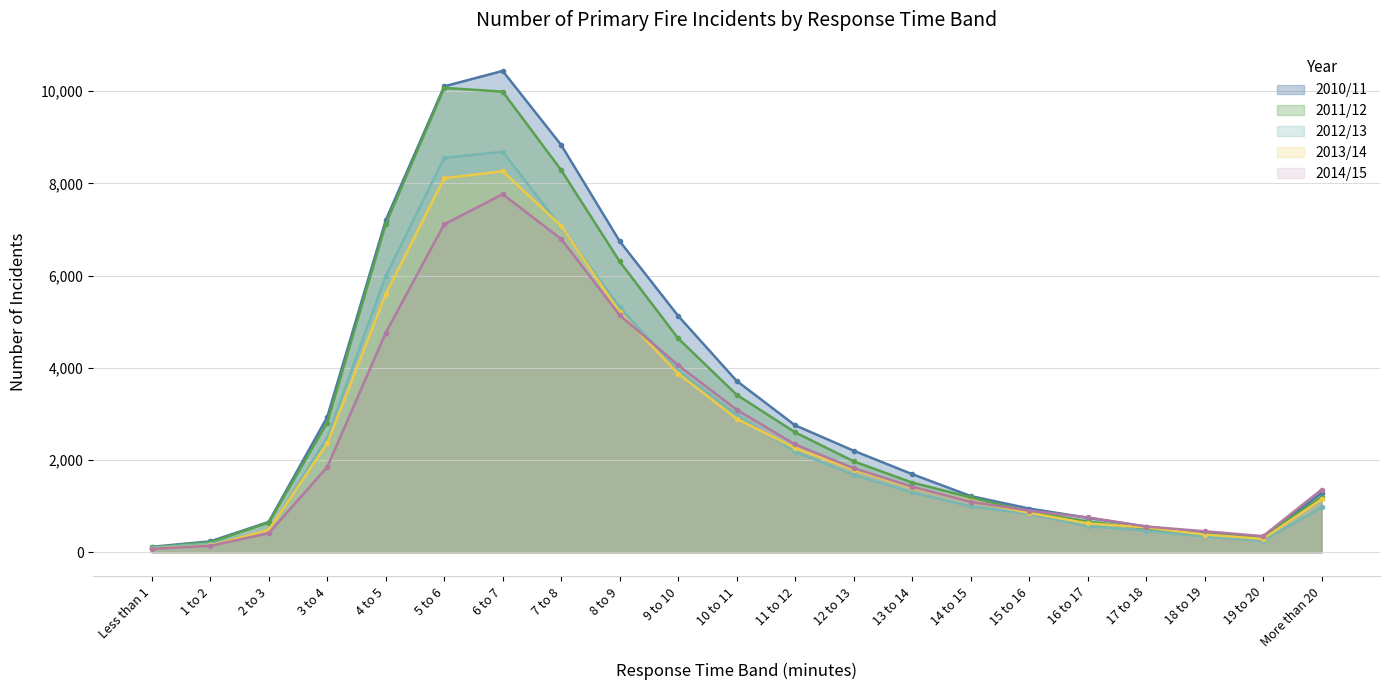

Does the chart have visible grid lines?

Yes